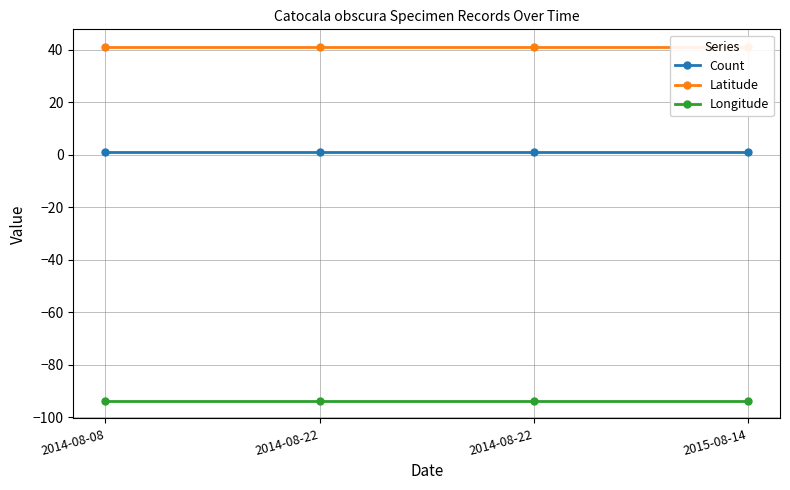

What is the approximate value of Longitude at 2014-08-22?

-93.8